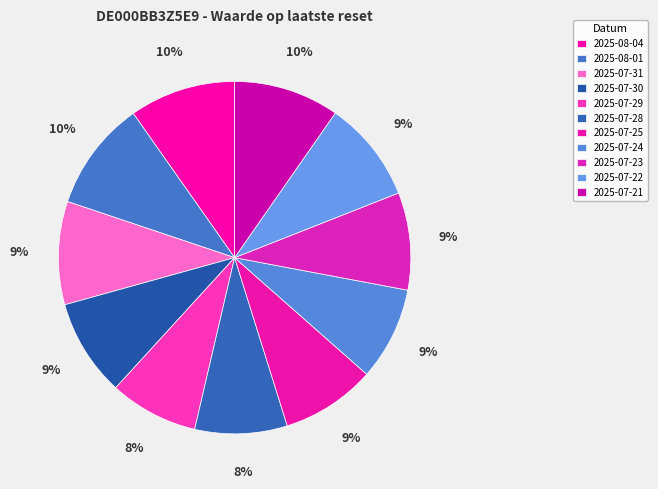

What is the largest slice in the pie chart?

2025-08-01